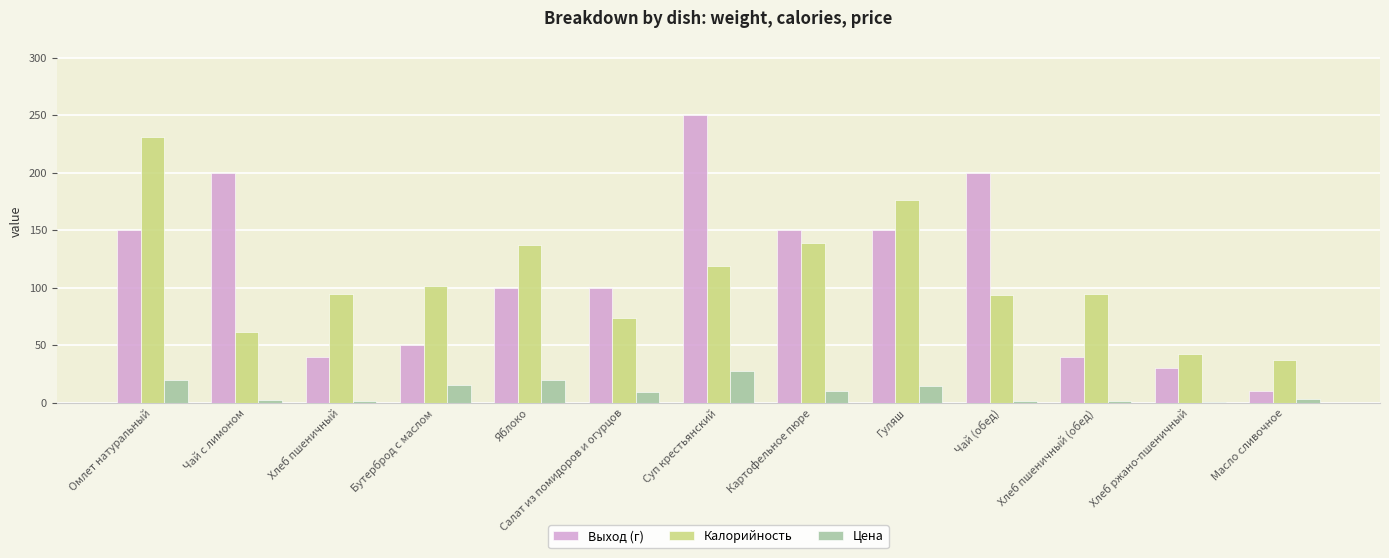

True or false: Выход (г) has a value of 40.0 at Хлеб пшеничный.

True